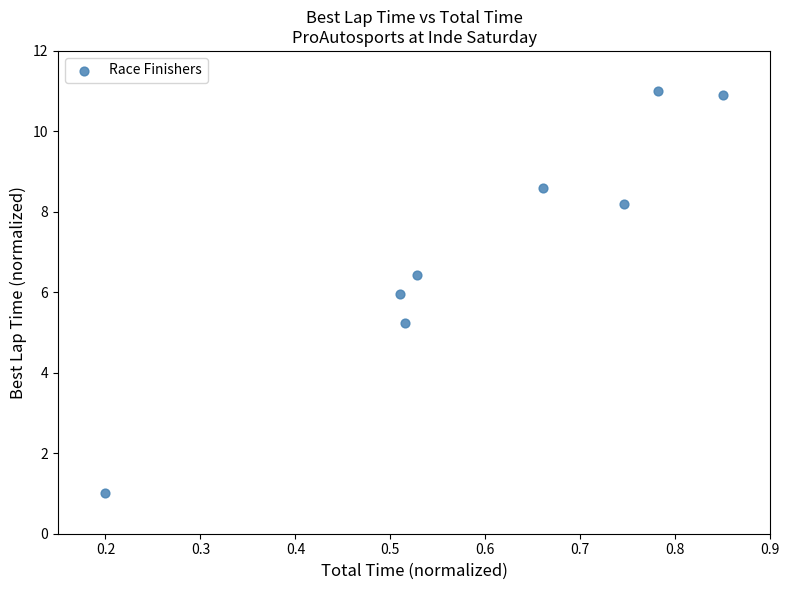

What is the average X value?

0.6